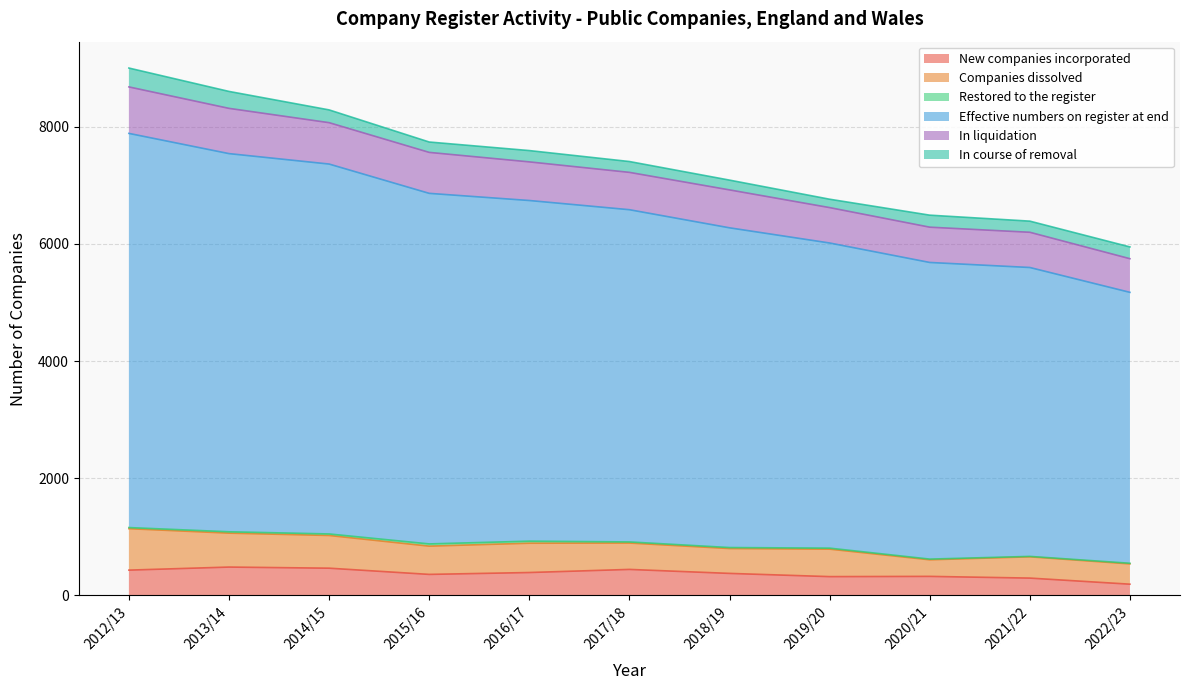

Where is the first local maximum for Companies dissolved?

2016/17